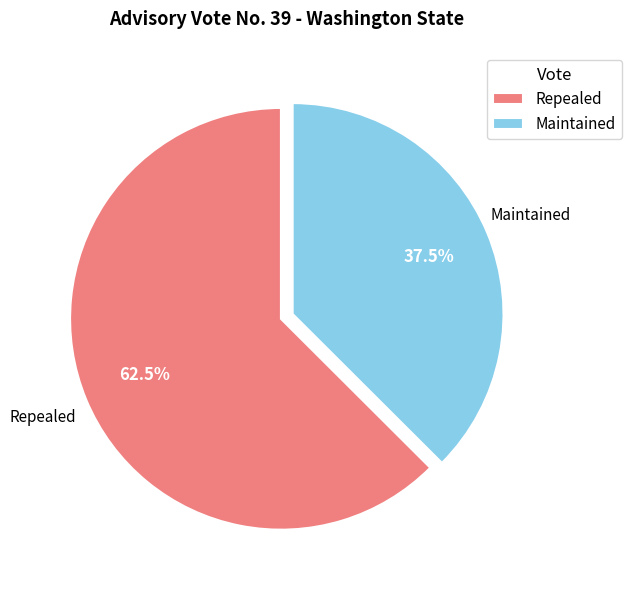

Approximately how many times larger is the value at Maintained compared to Repealed?

0.6